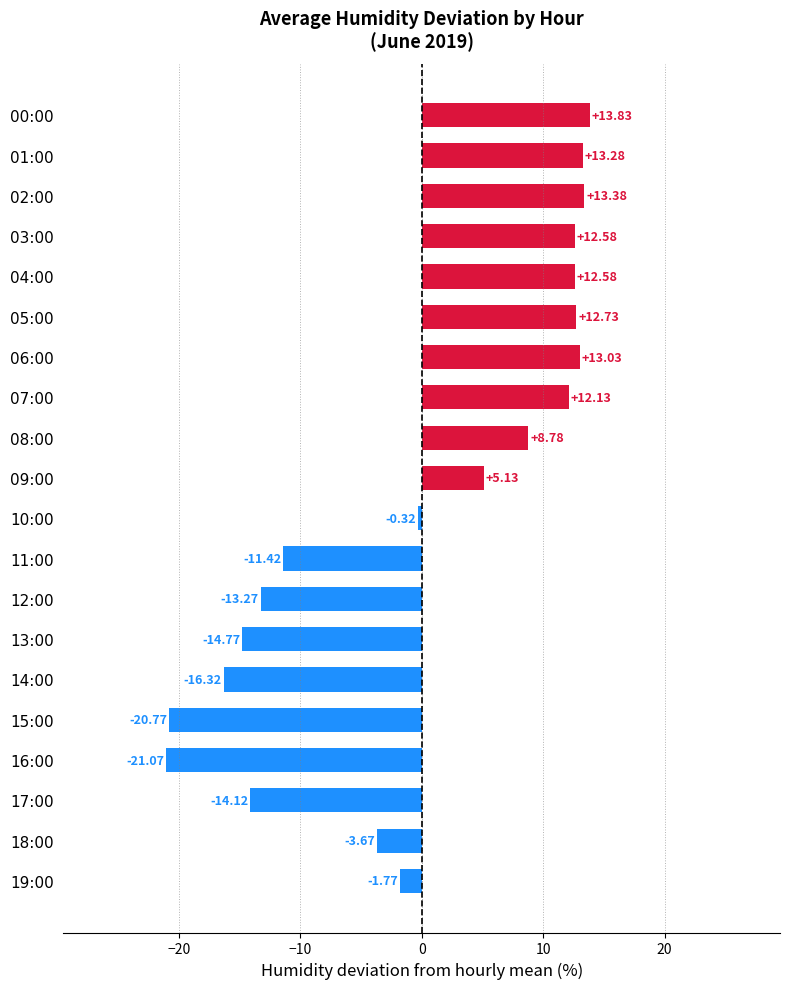

What is the sum of the values at 14:00 and 09:00?

-11.2